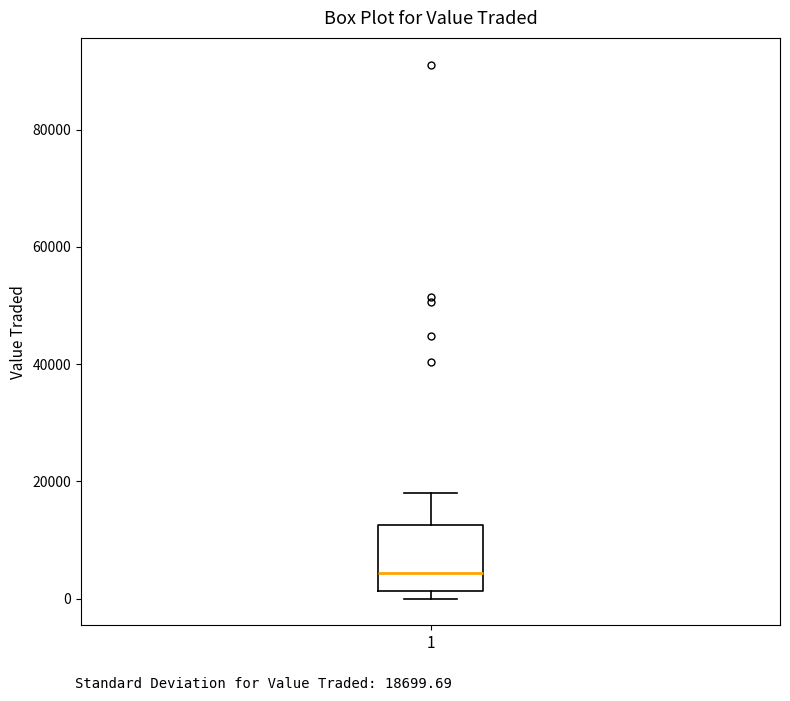

Transcribe this box plot: give where the median line is, the range the box spans, and where the two whiskers end, as read against the y-axis. The values are not printed on the chart, so give them approximately, as read against the axis.

median 4000, box 2000 to 12000, whiskers 0 to 18000